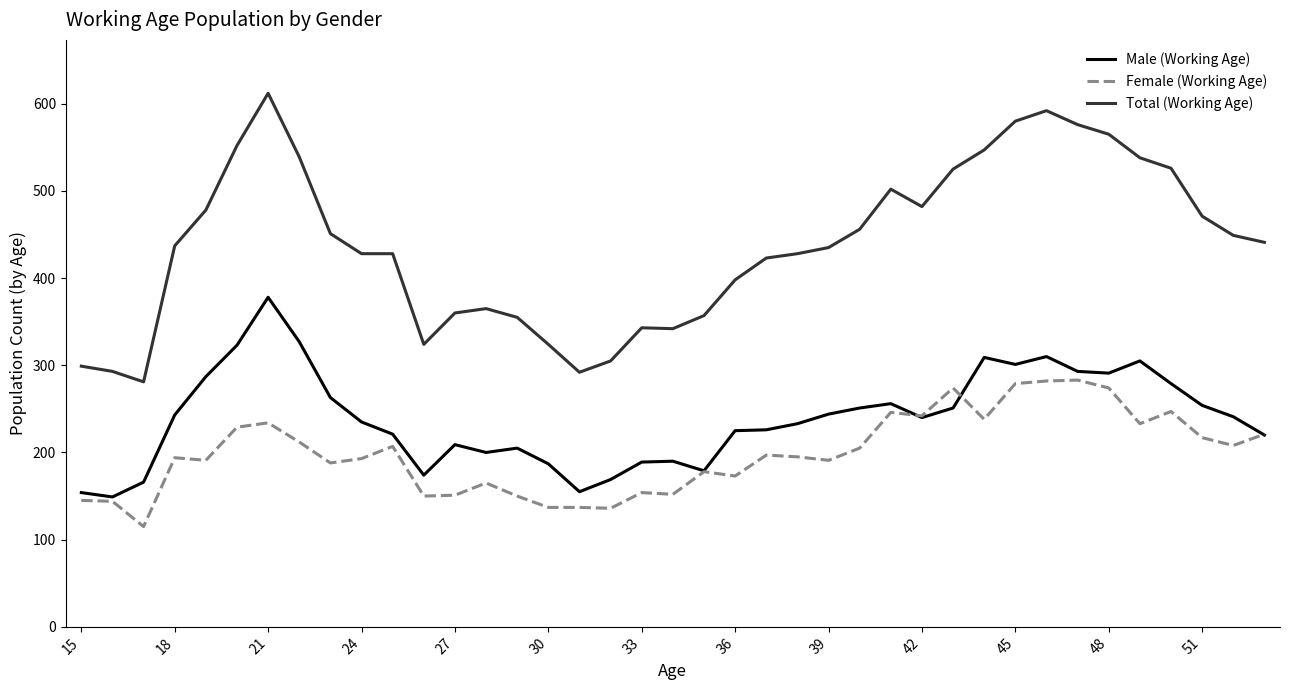

What is the difference between the second highest and second lowest values in the Male (Working Age) series?

173